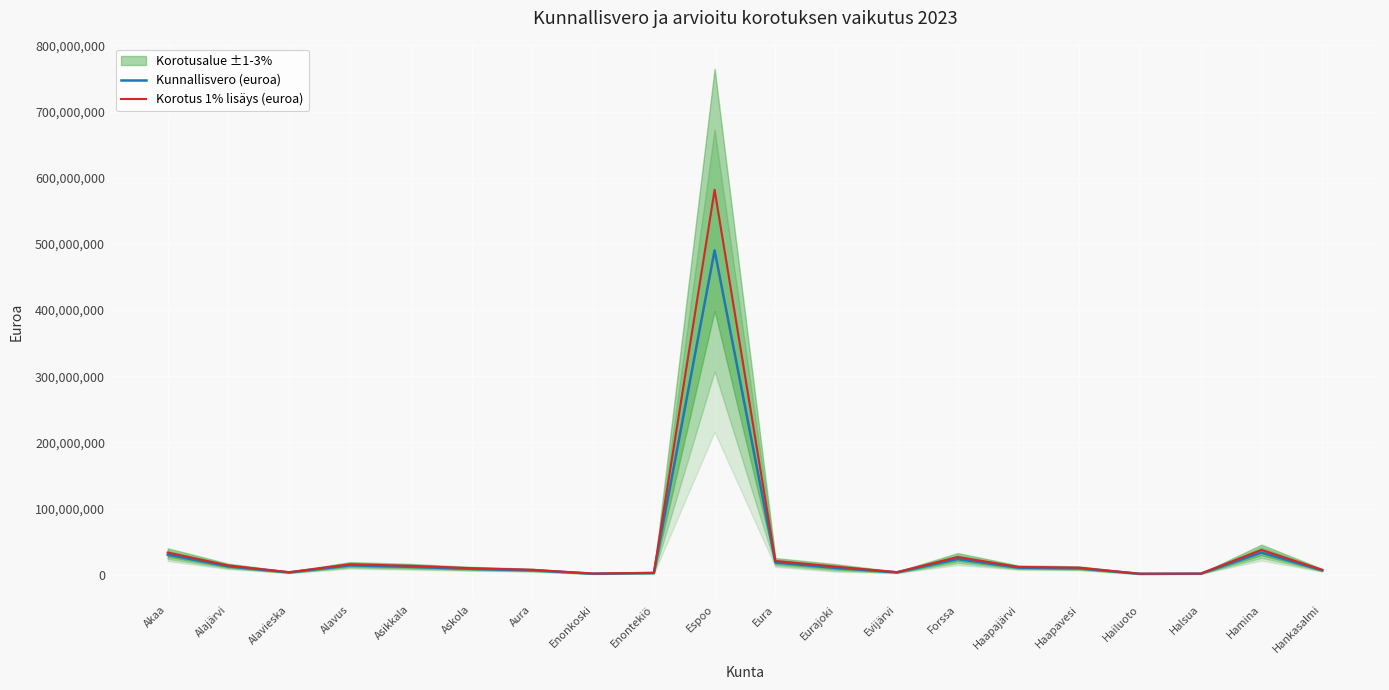

How many interior local peaks does the Korotus 1% lisäys (euroa) series have?

4